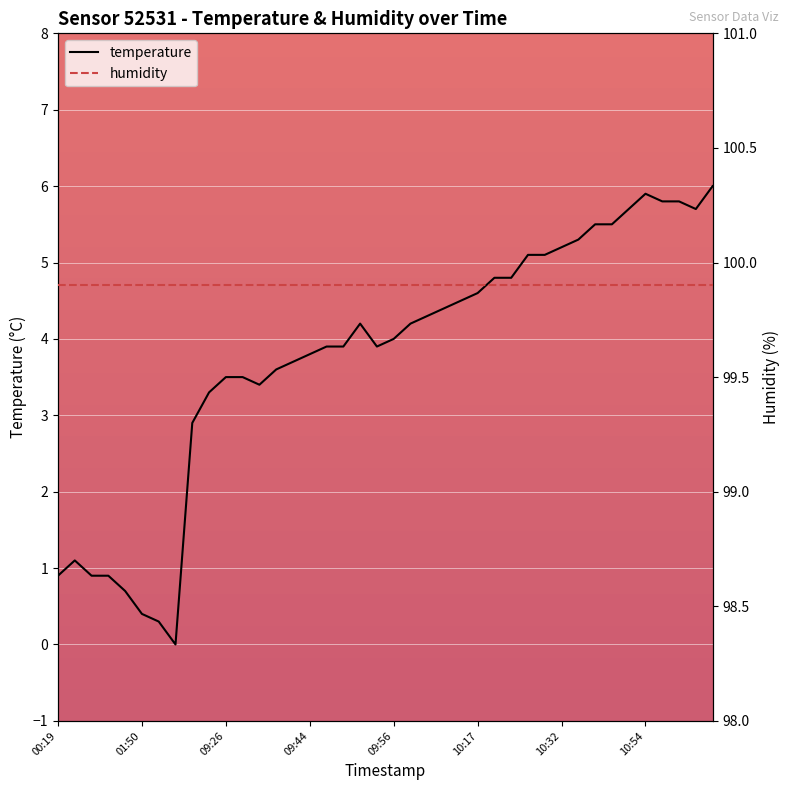

What position from the right is 34?

6